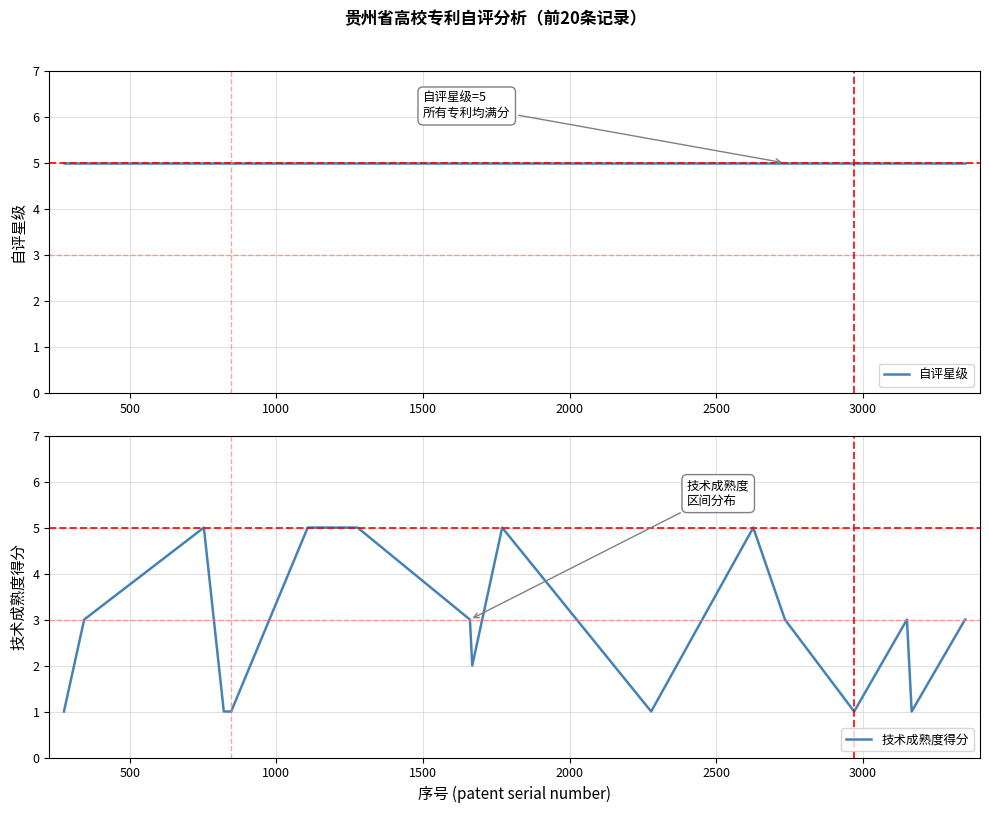

What is the maximum value for 技术成熟度得分?

5